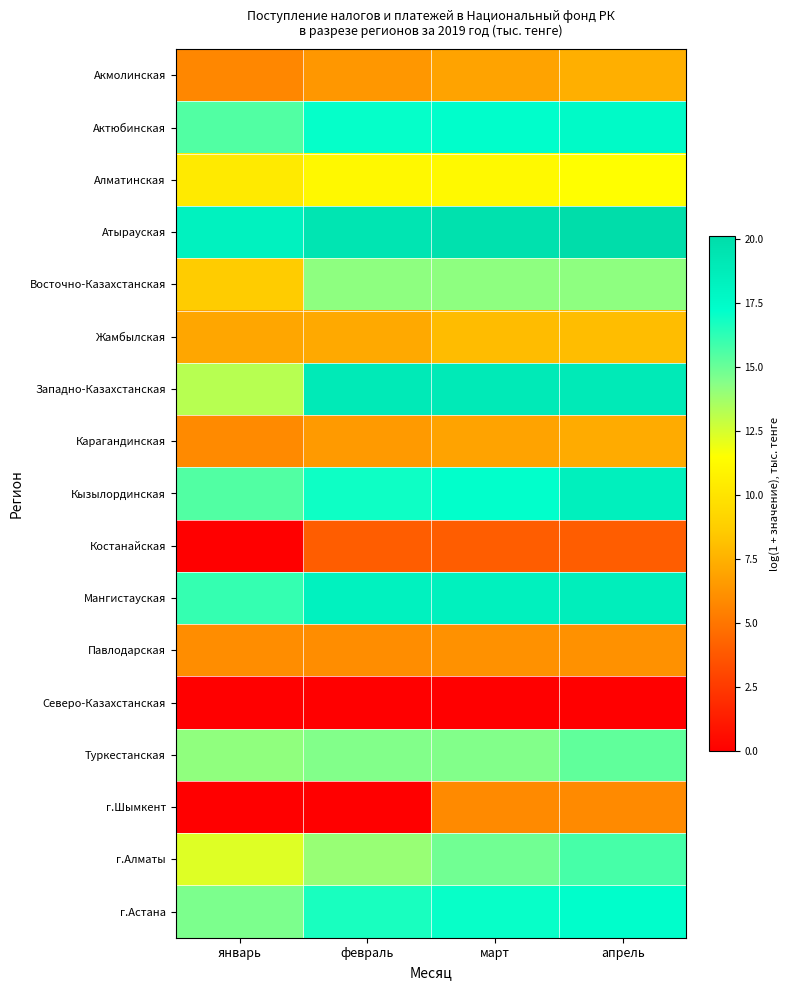

Reading left to right, transcribe all the data shown in this chart.

Акмолинская: январь=5.7	февраль=6.4	март=6.9	апрель=7.4
Актюбинская: январь=15.5	февраль=17.1	март=17.3	апрель=17.6
Алматинская: январь=10.3	февраль=11.1	март=11.2	апрель=11.4
Атырауская: январь=18.3	февраль=19.3	март=19.7	апрель=20.1
Восточно-Казахстанская: январь=8.6	февраль=14.2	март=14.2	апрель=14.2
Жамбылская: январь=7.0	февраль=7.2	март=7.9	апрель=8.0
Западно-Казахстанская: январь=13.2	февраль=19.0	март=19.0	апрель=19.0
Карагандинская: январь=5.8	февраль=6.5	март=6.9	апрель=7.2
Кызылординская: январь=15.5	февраль=16.9	март=17.2	апрель=18.5
Костанайская: январь=0.0	февраль=3.9	март=3.9	апрель=3.9
Мангистауская: январь=16.1	февраль=18.2	март=18.4	апрель=18.6
Павлодарская: январь=6.0	февраль=6.0	март=6.2	апрель=6.2
Северо-Казахстанская: январь=0.0	февраль=0.0	март=0.0	апрель=0.0
Туркестанская: январь=14.1	февраль=14.5	март=14.5	апрель=15.2
г.Шымкент: январь=0.0	февраль=0.0	март=5.9	апрель=5.9
г.Алматы: январь=12.3	февраль=13.9	март=14.8	апрель=15.7
г.Астана: январь=14.6	февраль=16.7	март=17.1	апрель=17.3